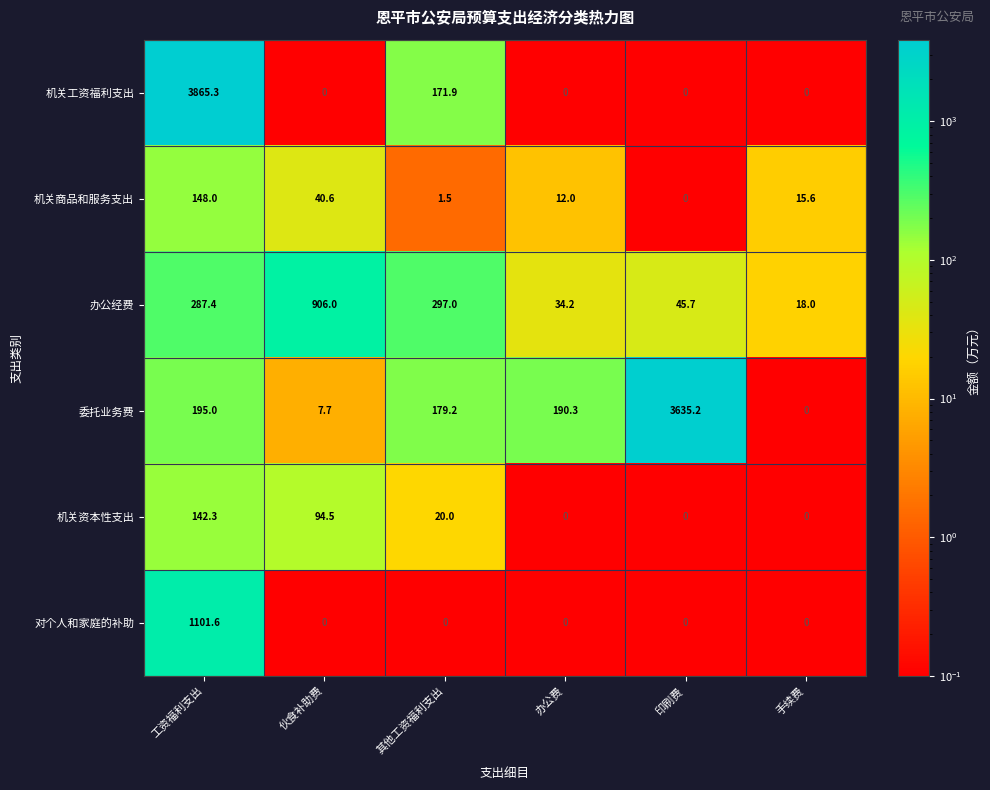

What is the total value across all series at 手续费?

33.6